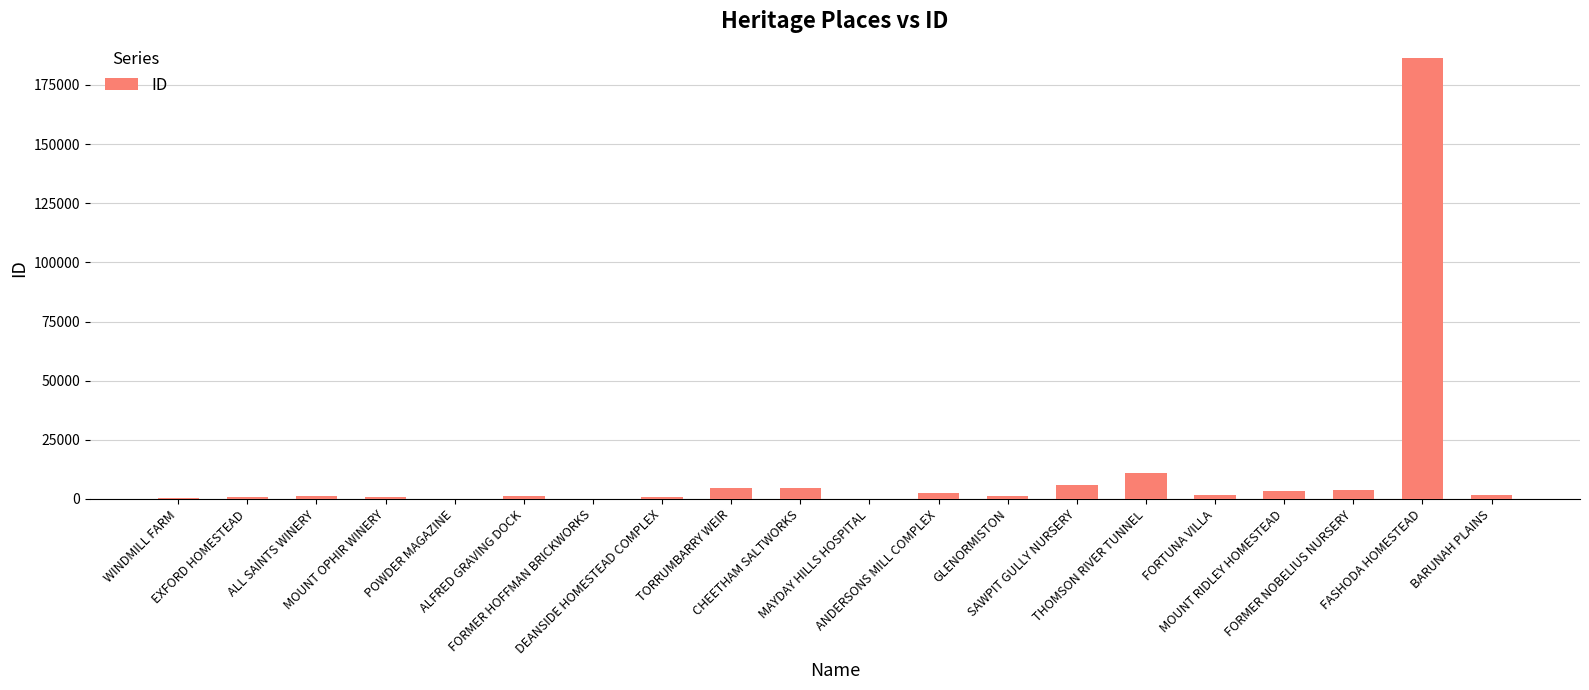

What is the sum of all values?

232860